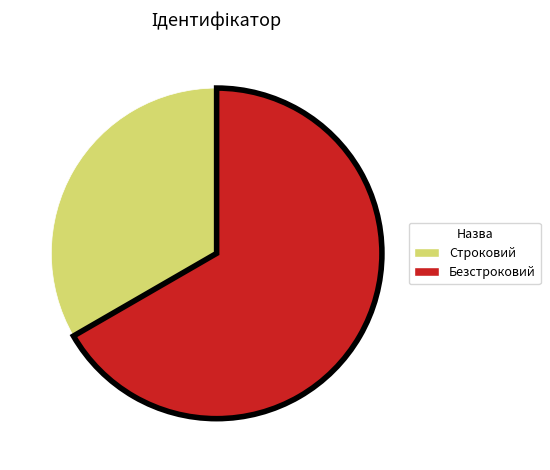

Rank the categories by value from lowest to highest.

Строковий, Безстроковий